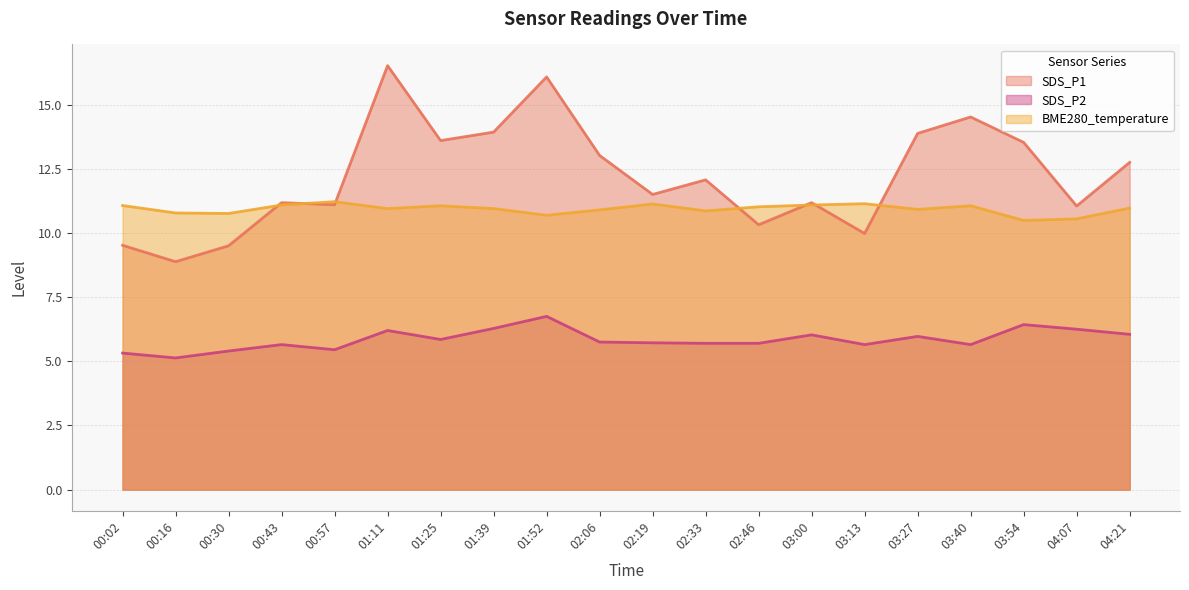

What is the lowest value of the SDS_P2 series?

5.1